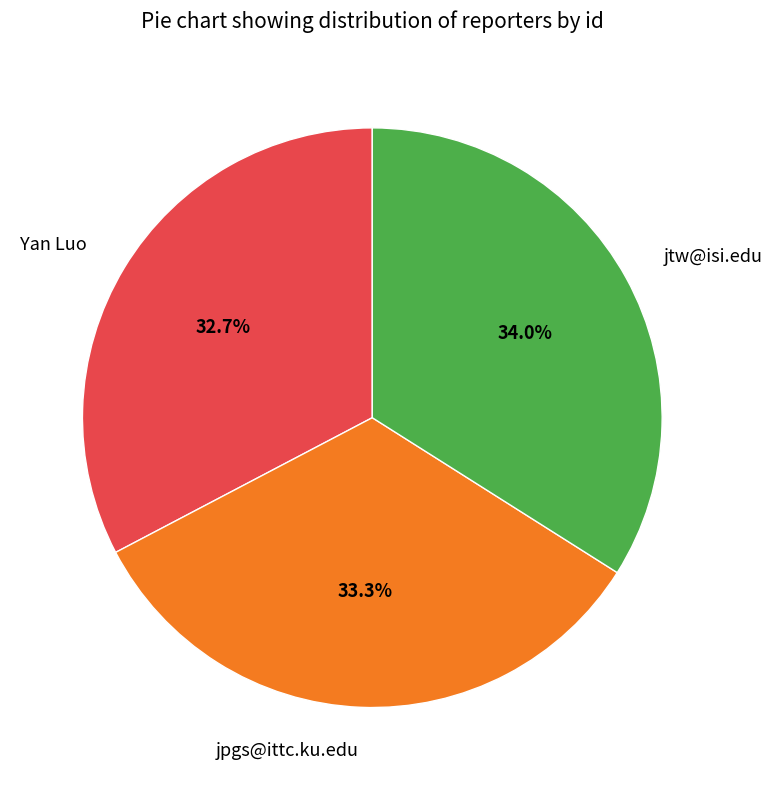

Which has a higher value, jpgs@ittc.ku.edu or jtw@isi.edu?

jtw@isi.edu